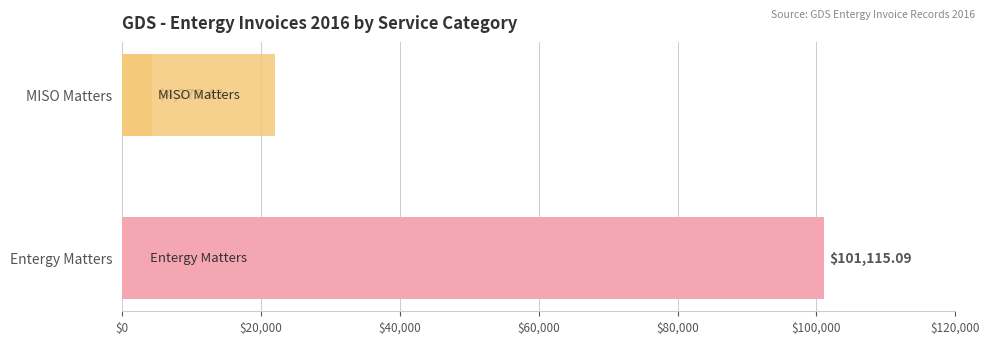

How many bars are there in total?

2